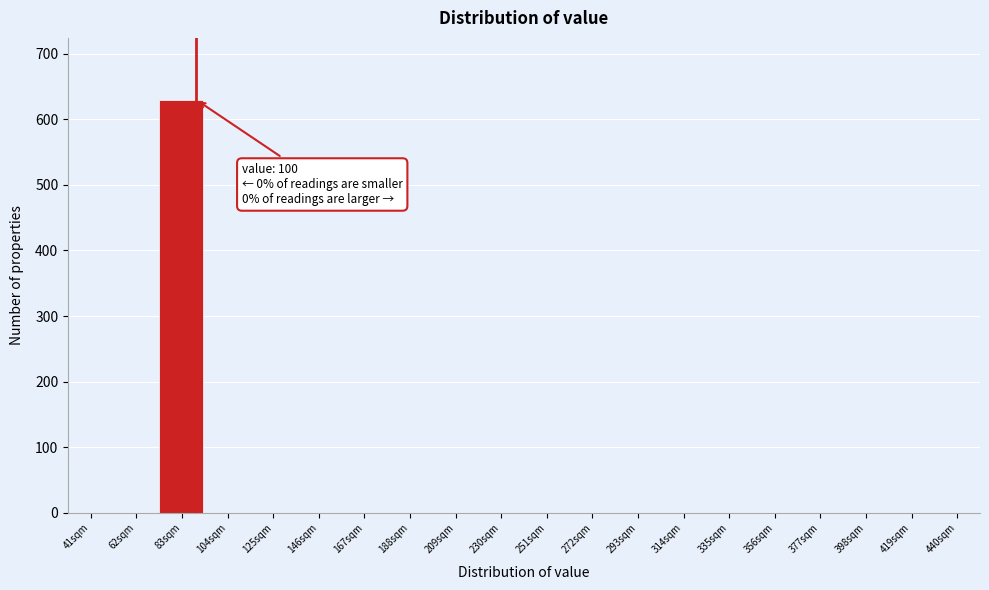

Reading left to right, transcribe all the data shown in this chart.

41sqm=0	62sqm=0	83sqm=630	104sqm=0	125sqm=0	146sqm=0	167sqm=0	188sqm=0	209sqm=0	230sqm=0	251sqm=0	272sqm=0	293sqm=0	314sqm=0	335sqm=0	356sqm=0	377sqm=0	398sqm=0	419sqm=0	440sqm=0